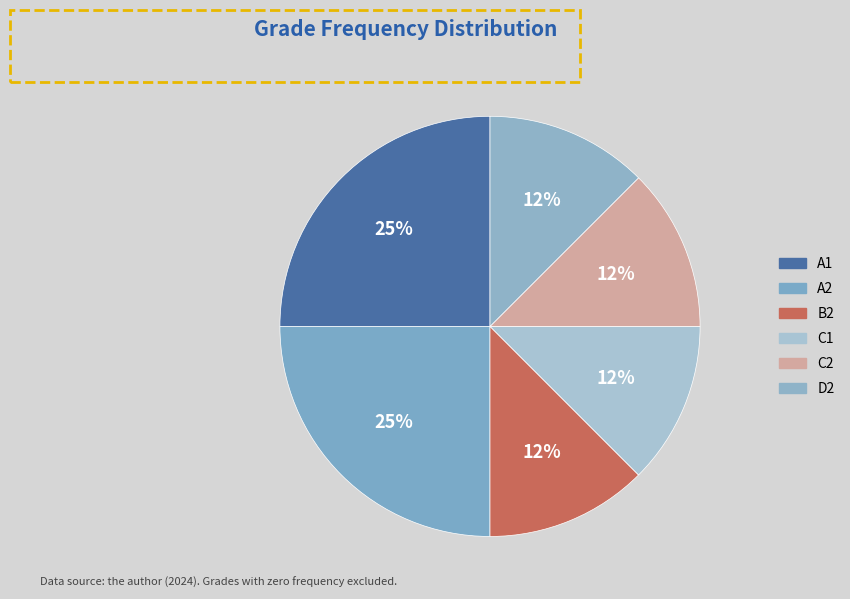

What percentage is the C1 slice, to the nearest percent?

12%